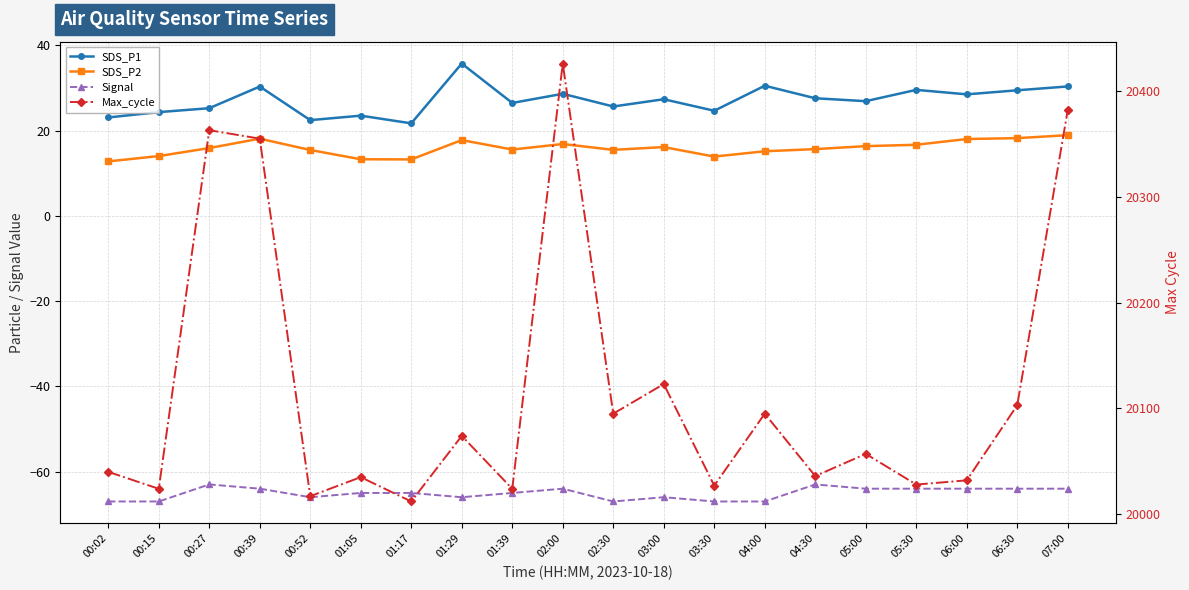

Reading left to right, what are all the values shown in this chart?

SDS_P1: 00:02=23.1	00:15=24.3	00:27=25.2	00:39=30.3	00:52=22.4	01:05=23.5	01:17=21.7	01:29=35.7	01:39=26.5	02:00=28.6	02:30=25.6	03:00=27.4	03:30=24.6	04:00=30.5	04:30=27.6	05:00=26.9	05:30=29.6	06:00=28.5	06:30=29.4	07:00=30.4
SDS_P2: 00:02=12.8	00:15=14.0	00:27=15.9	00:39=18.1	00:52=15.4	01:05=13.3	01:17=13.2	01:29=17.8	01:39=15.6	02:00=16.9	02:30=15.5	03:00=16.1	03:30=13.9	04:00=15.2	04:30=15.7	05:00=16.4	05:30=16.7	06:00=18.0	06:30=18.2	07:00=18.9
Signal: 00:02=-67.0	00:15=-67.0	00:27=-63.0	00:39=-64.0	00:52=-66.0	01:05=-65.0	01:17=-65.0	01:29=-66.0	01:39=-65.0	02:00=-64.0	02:30=-67.0	03:00=-66.0	03:30=-67.0	04:00=-67.0	04:30=-63.0	05:00=-64.0	05:30=-64.0	06:00=-64.0	06:30=-64.0	07:00=-64.0
Max_cycle: 00:02=20040.0	00:15=20024.0	00:27=20363.0	00:39=20355.0	00:52=20017.0	01:05=20035.0	01:17=20012.0	01:29=20074.0	01:39=20024.0	02:00=20426.0	02:30=20095.0	03:00=20123.0	03:30=20027.0	04:00=20095.0	04:30=20036.0	05:00=20057.0	05:30=20028.0	06:00=20032.0	06:30=20103.0	07:00=20382.0